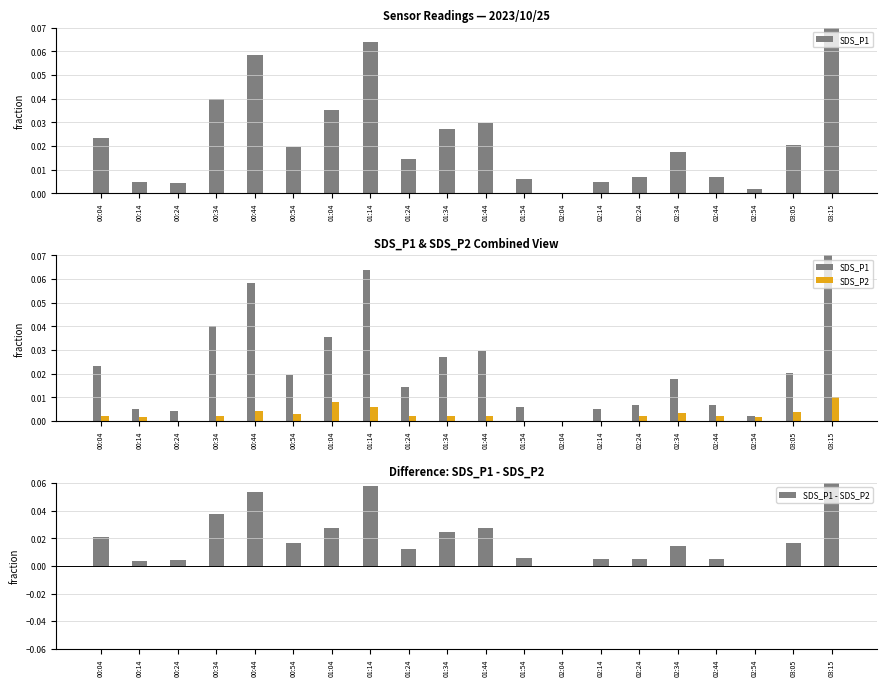

Which category has the highest value in the SDS_P2 series?

03:15